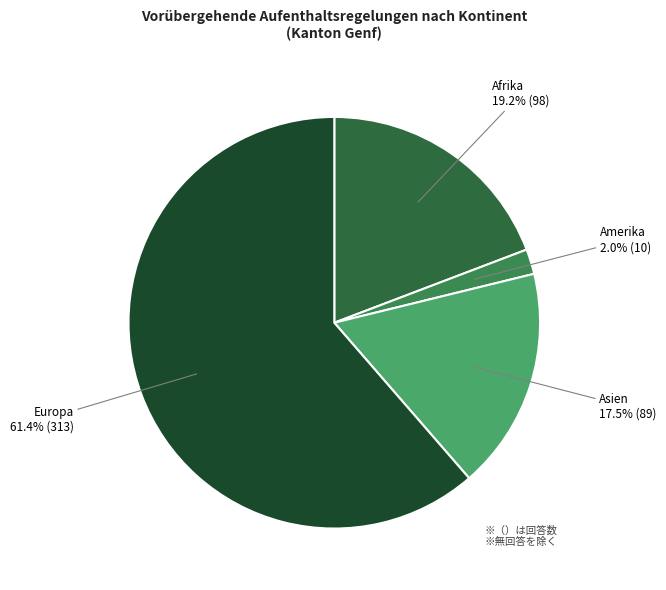

Does any single category account for the majority?

Yes